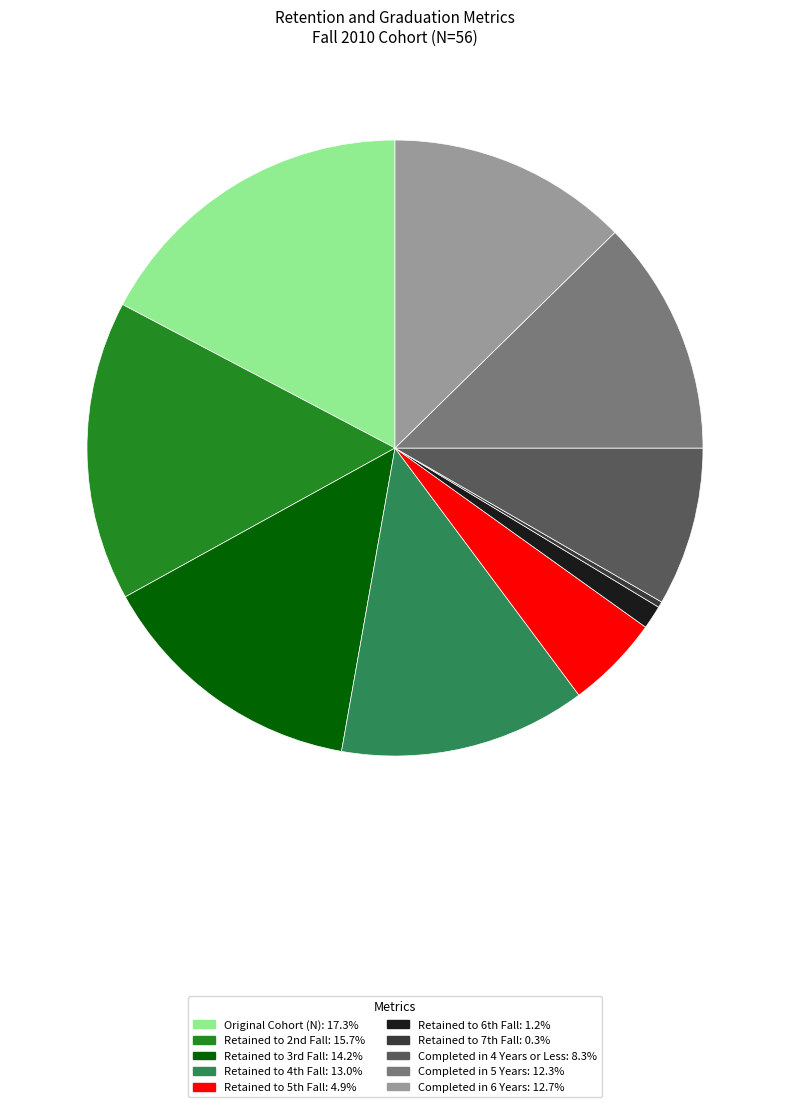

Which slice is the smallest?

Retained to 7th Fall